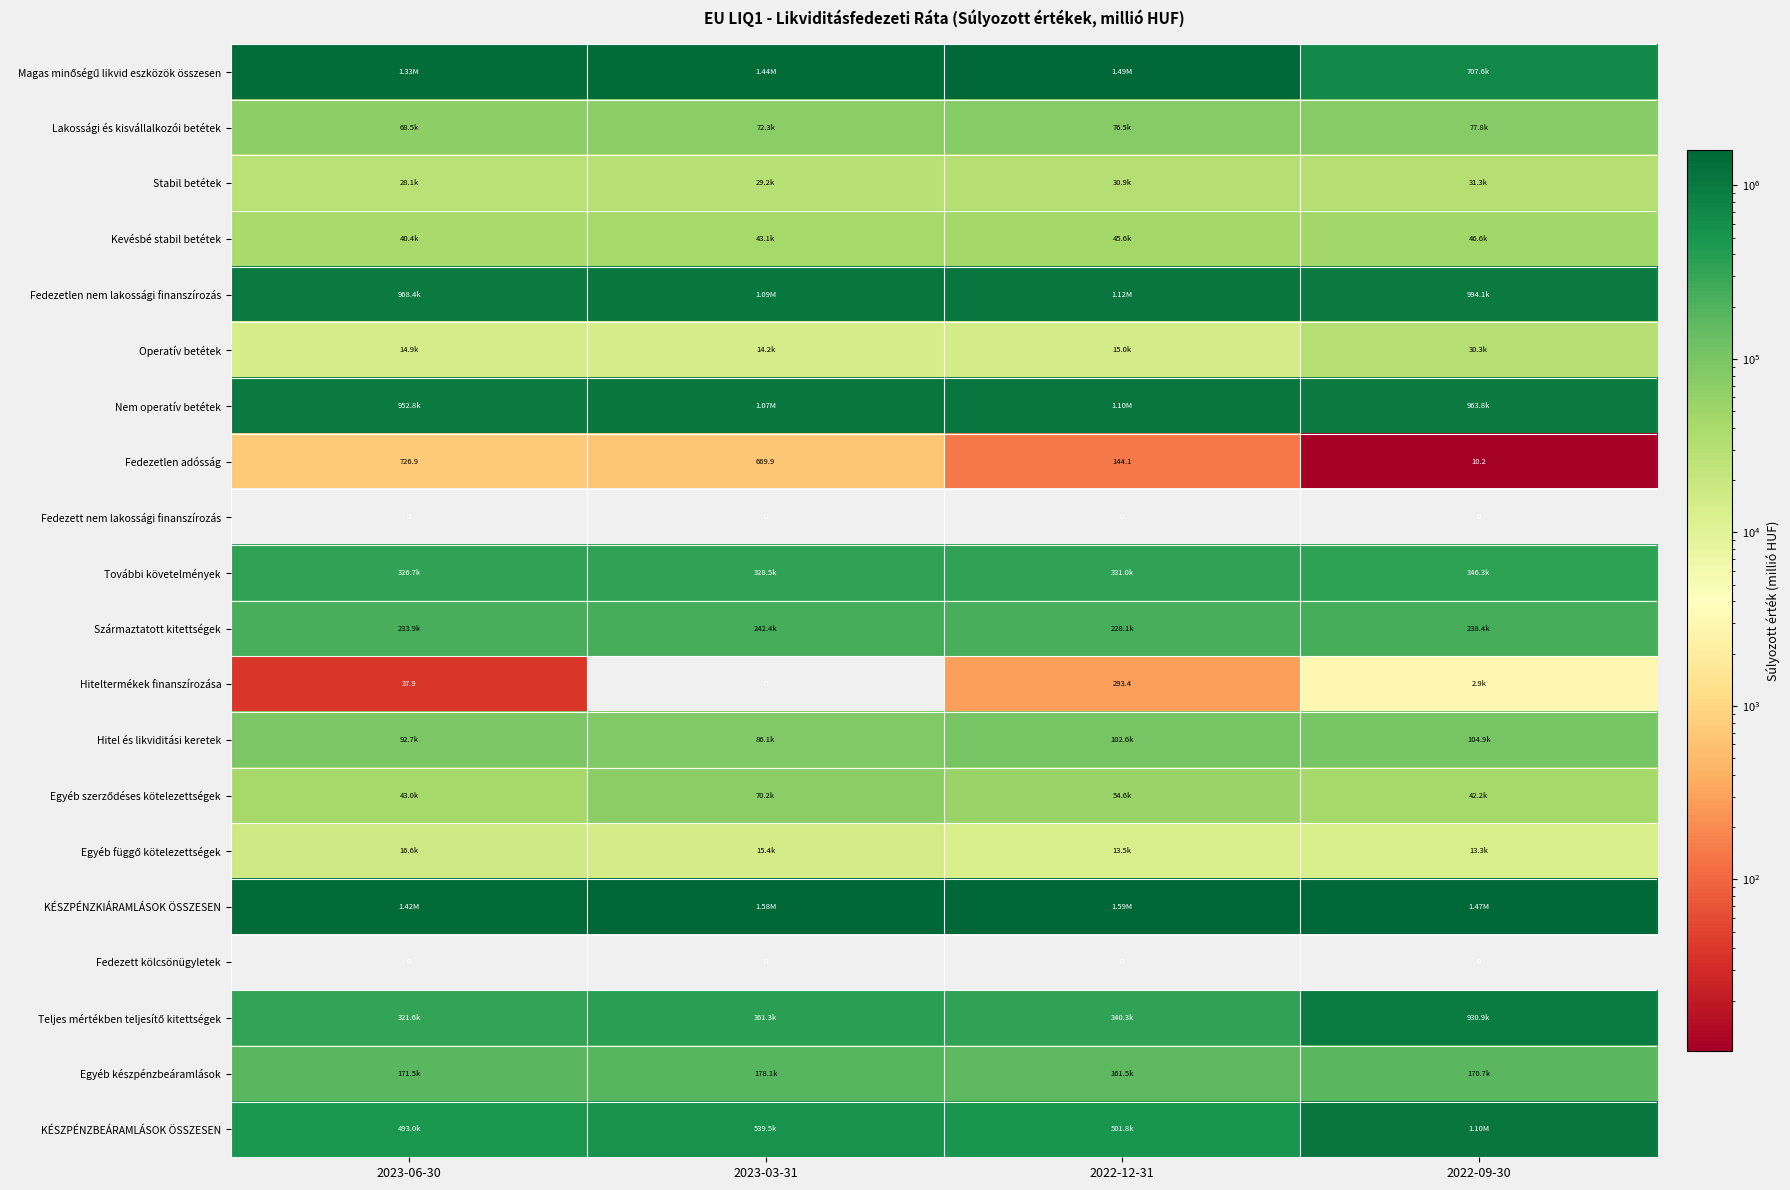

Is the value of Fedezett nem lakossági finanszírozás at 2023-06-30 greater than the value of Kevésbé stabil betétek at 2022-12-31?

No